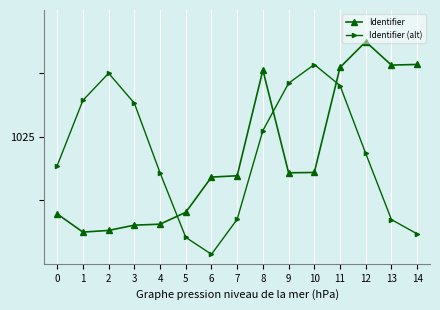

What are all the series names shown in the legend?

Identifier, Identifier (alt)